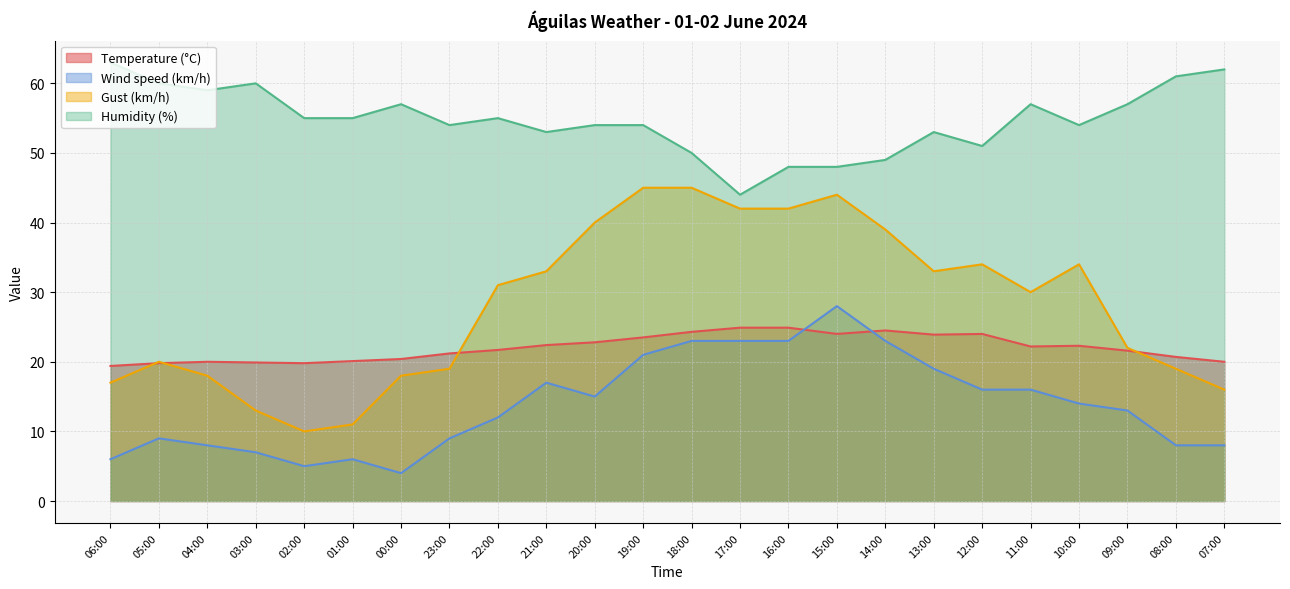

Reading right to left, transcribe all the data shown in this chart.

Temperature (°C): 20.0	20.7	21.6	22.3	22.2	24.0	23.9	24.5	24.0	24.9	24.9	24.3	23.5	22.8	22.4	21.7	21.2	20.4	20.1	19.8	19.9	20.0	19.8	19.4
Wind speed (km/h): 8.0	8.0	13.0	14.0	16.0	16.0	19.0	23.0	28.0	23.0	23.0	23.0	21.0	15.0	17.0	12.0	9.0	4.0	6.0	5.0	7.0	8.0	9.0	6.0
Gust (km/h): 16.0	19.0	22.0	34.0	30.0	34.0	33.0	39.0	44.0	42.0	42.0	45.0	45.0	40.0	33.0	31.0	19.0	18.0	11.0	10.0	13.0	18.0	20.0	17.0
Humidity (%): 62.0	61.0	57.0	54.0	57.0	51.0	53.0	49.0	48.0	48.0	44.0	50.0	54.0	54.0	53.0	55.0	54.0	57.0	55.0	55.0	60.0	59.0	60.0	63.0